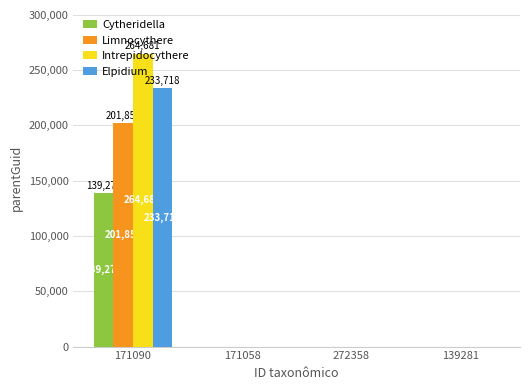

Reading left to right, what are all the values shown in this chart?

Cytheridella: 139279	0	0	0
Limnocythere: 201856	0	0	0
Intrepidocythere: 264681	0	0	0
Elpidium: 233718	0	0	0